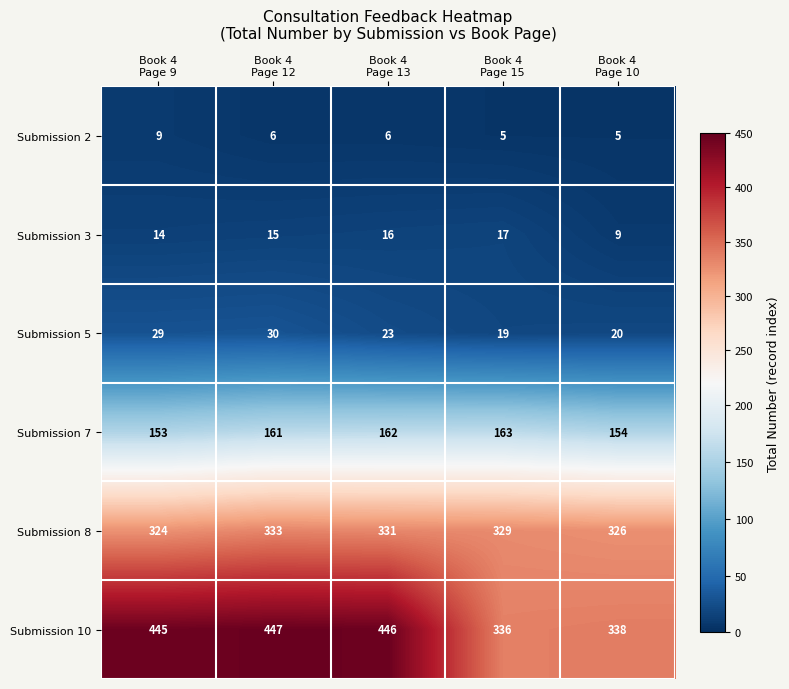

What is the highest value of the Submission 3 series?

17